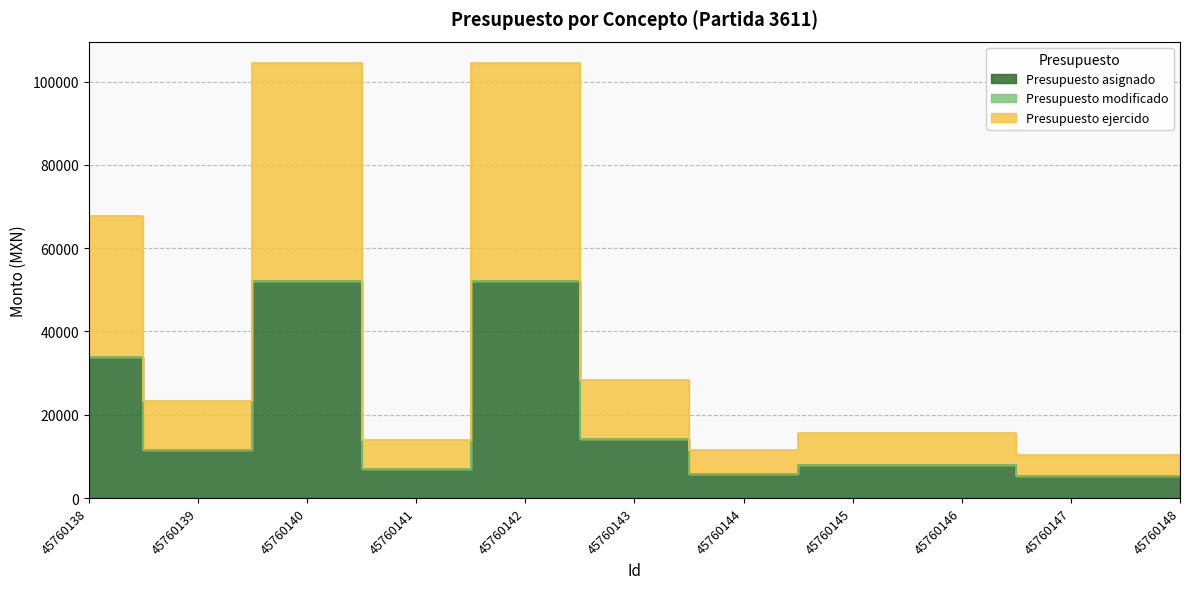

True or false: Presupuesto ejercido and Presupuesto asignado cross at least once.

False